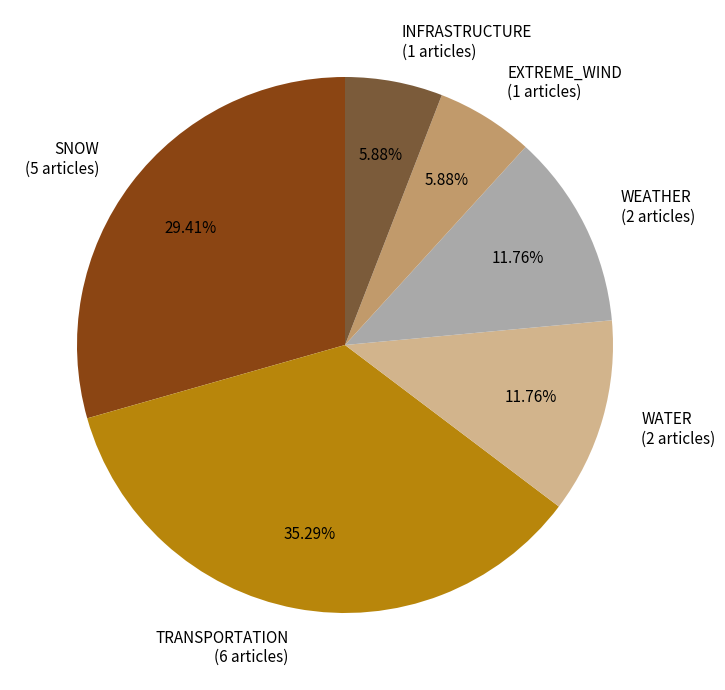

Between EXTREME_WIND (1 articles) and TRANSPORTATION (6 articles), which is larger?

TRANSPORTATION (6 articles)